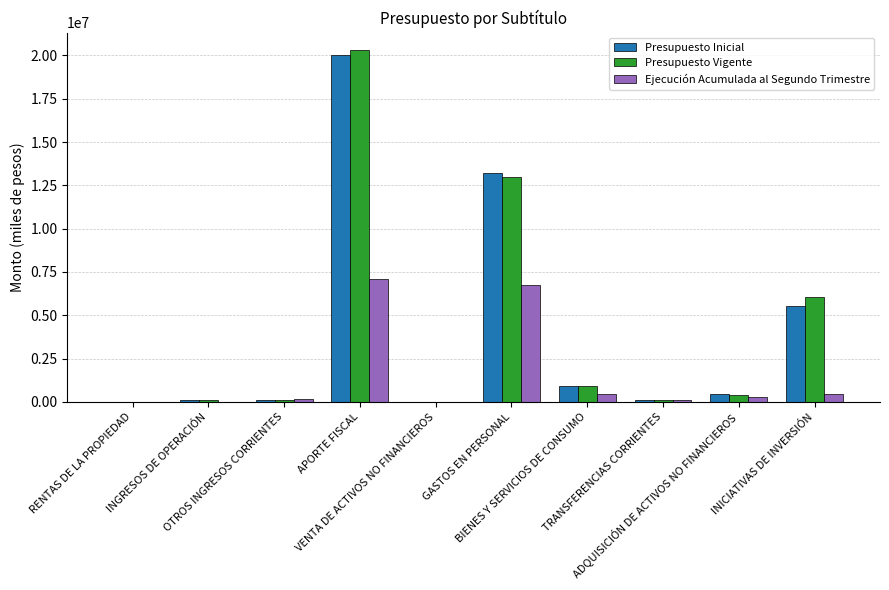

What is the maximum value for Ejecución Acumulada al Segundo Trimestre?

7076540